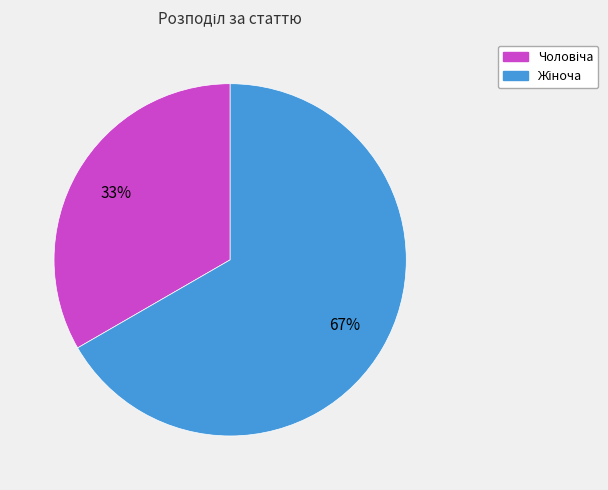

How many slices are in this pie chart?

2